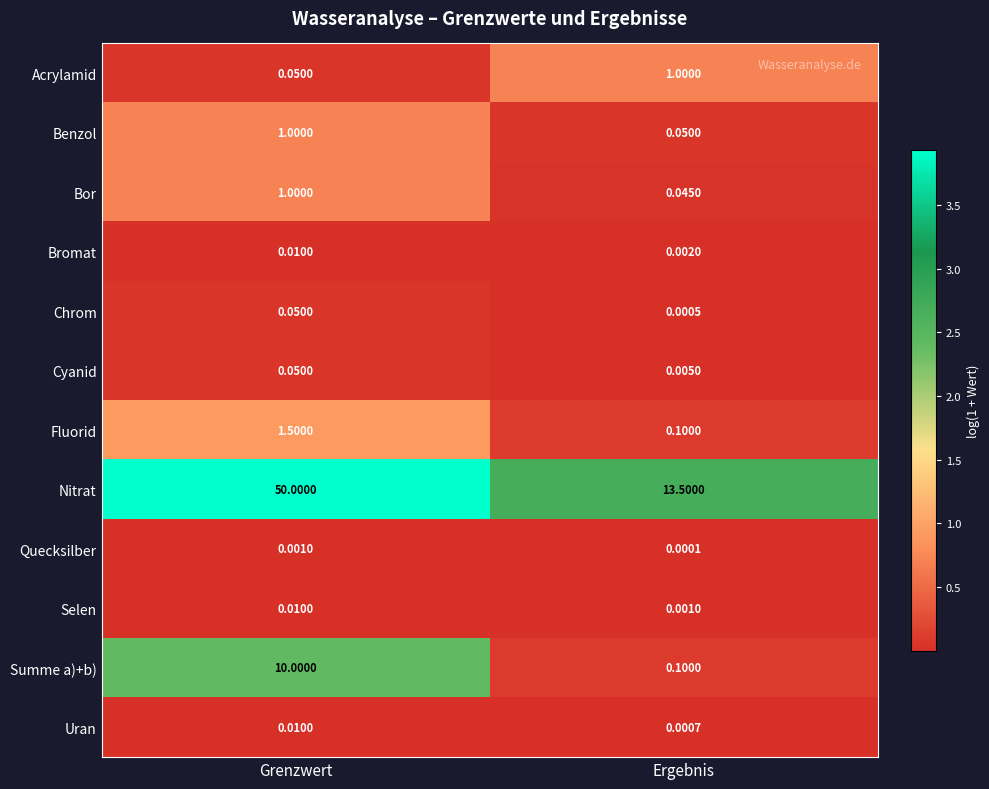

List the labels in order of Nitrat value, smallest first.

Ergebnis, Grenzwert